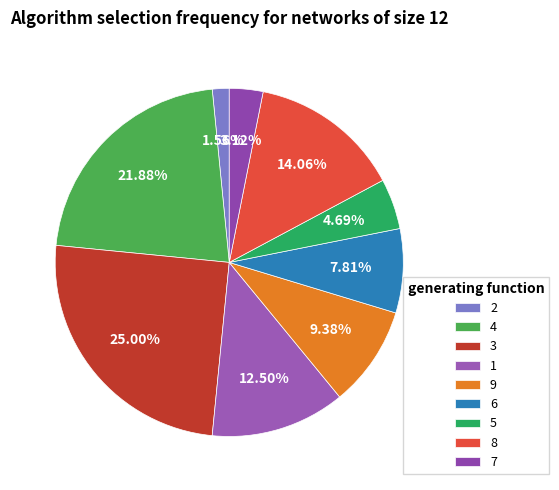

Which slice is the largest?

3